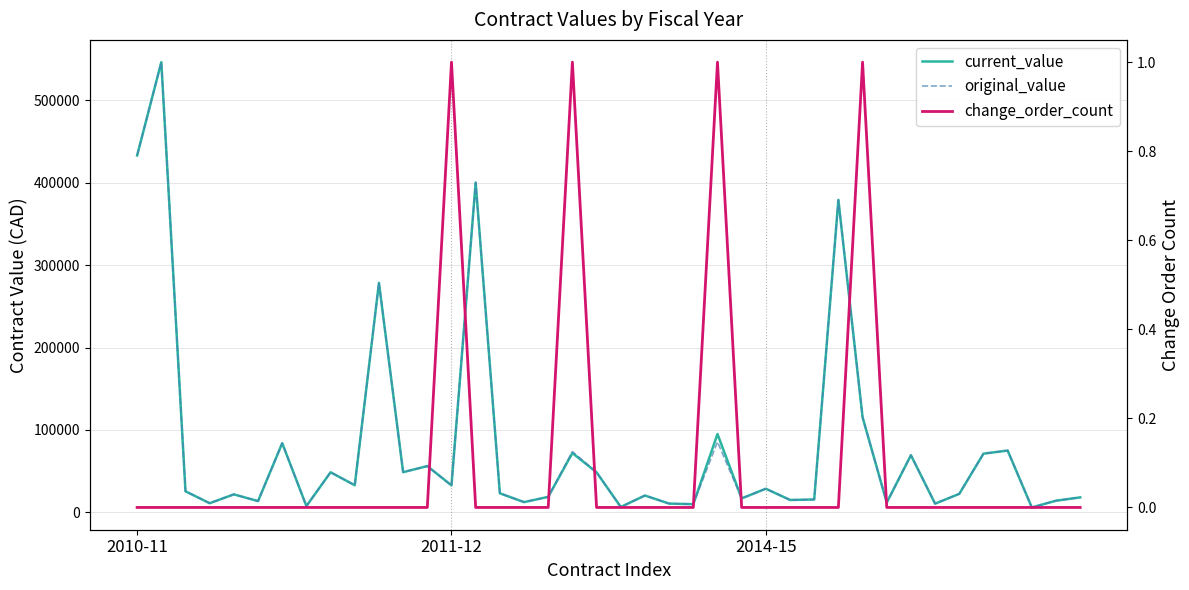

The value of current_value at 38 is 14250.0. True or false?

True